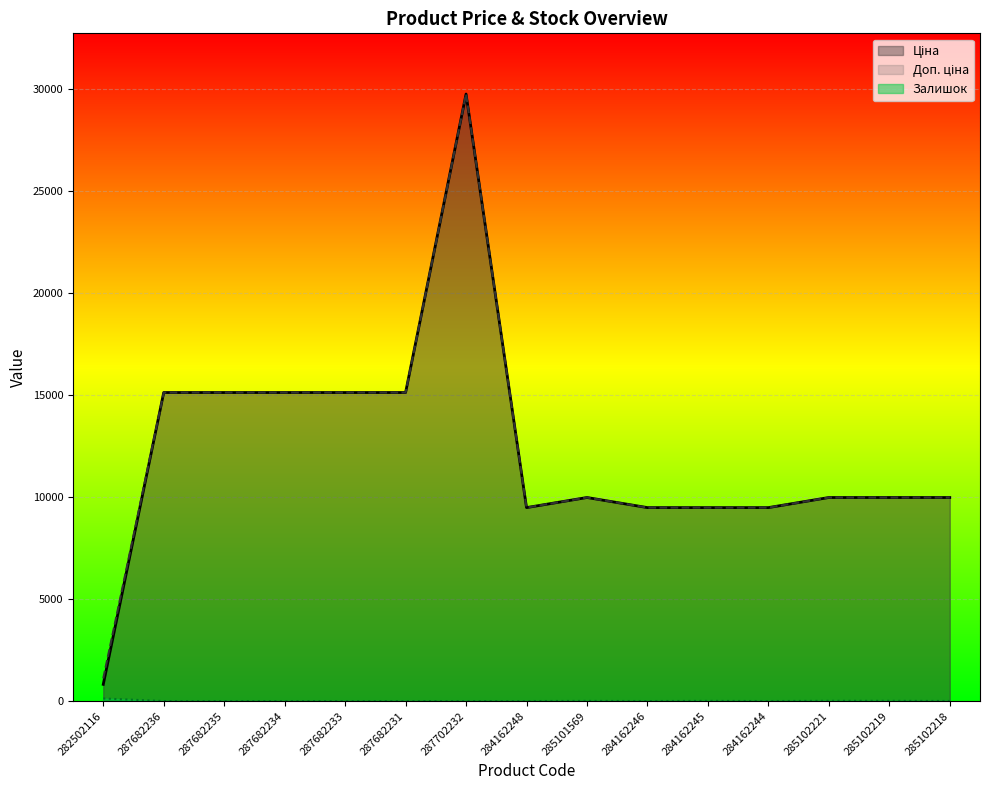

How many series are shown in this chart?

3